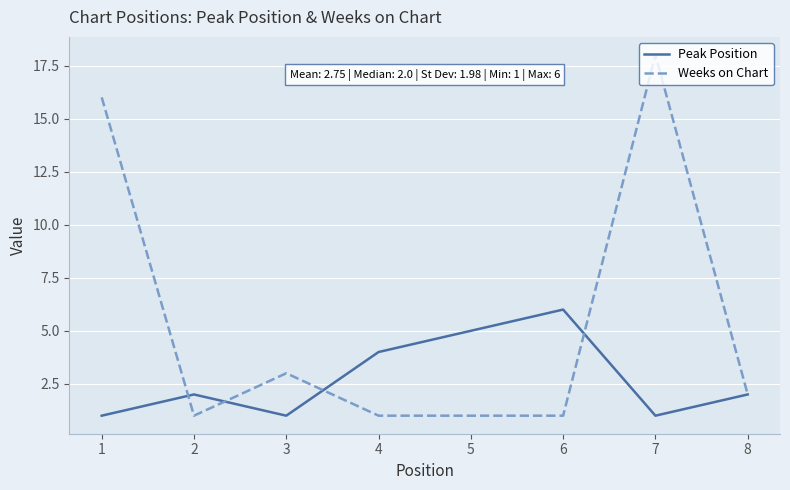

How many lines are shown in the chart?

2